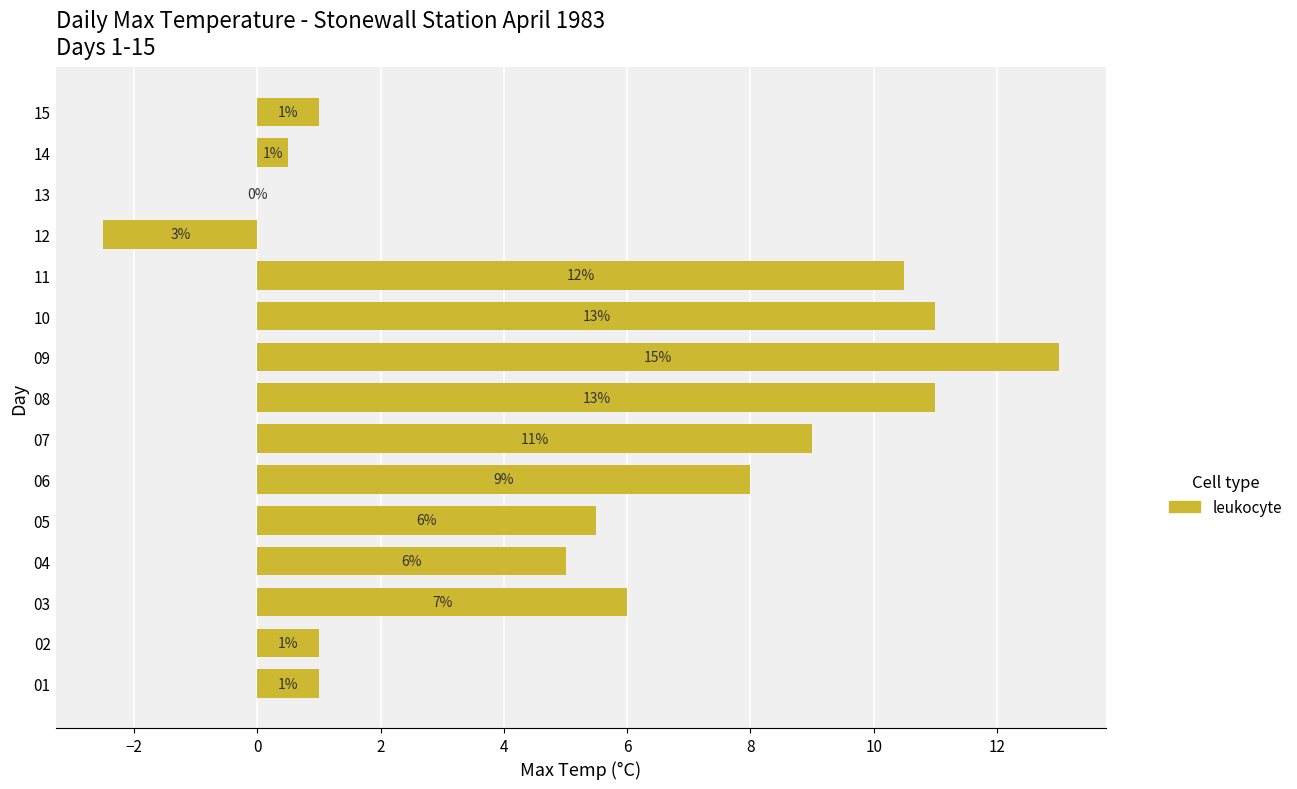

What is the sum of the values at 02 and 15?

2.0